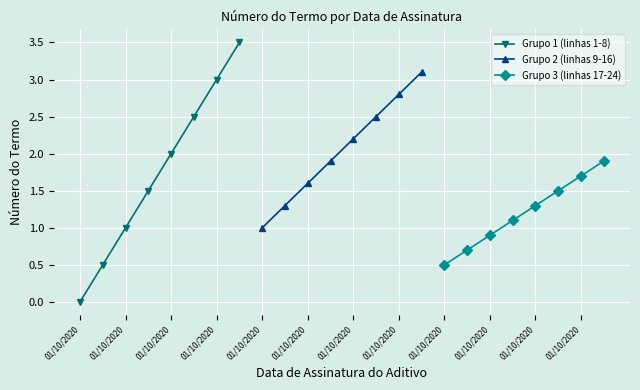

At which category is the sum across all series the highest?

01/10/2020